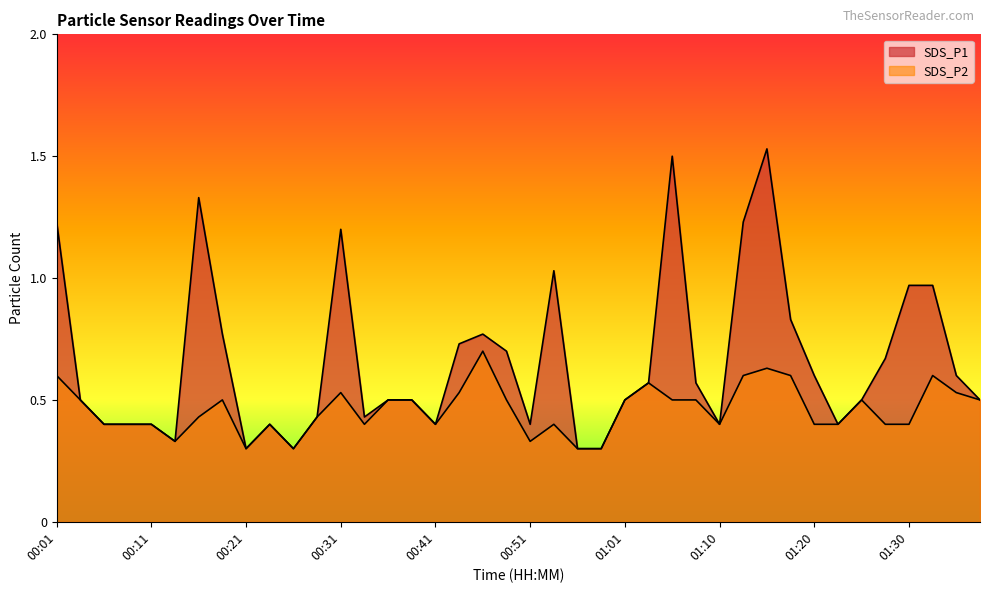

Rank the series by their maximum value, from highest to lowest.

SDS_P1, SDS_P2